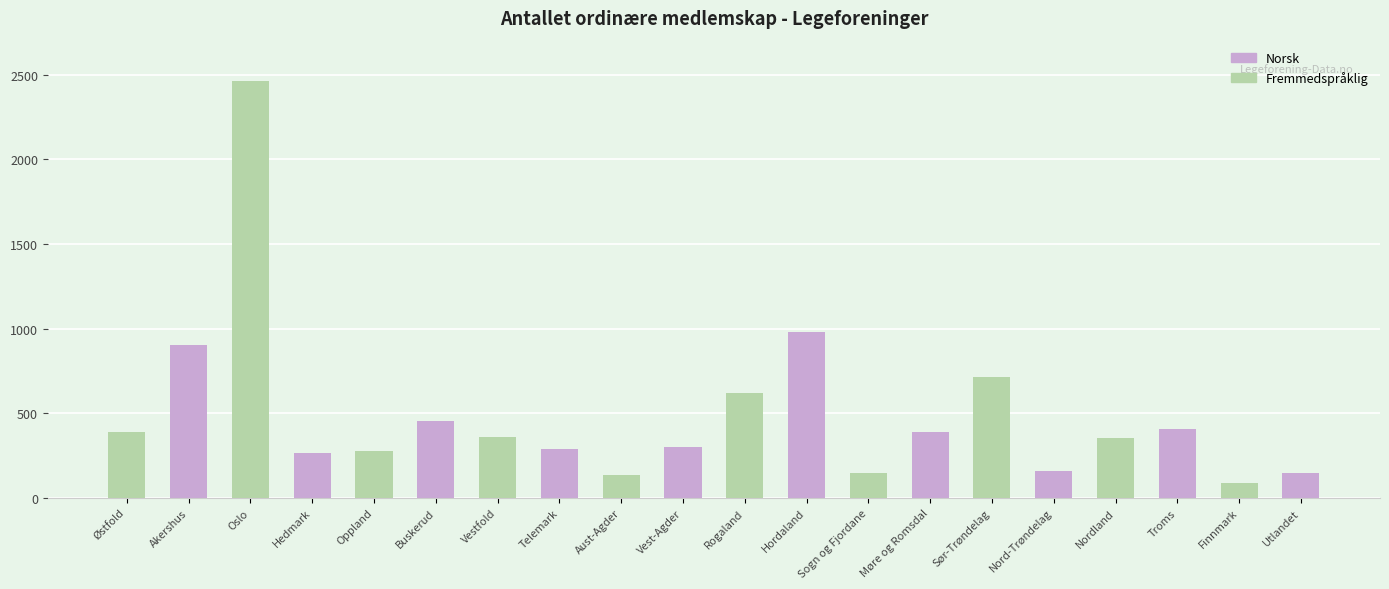

What is the lowest value of the Norsk series?

149